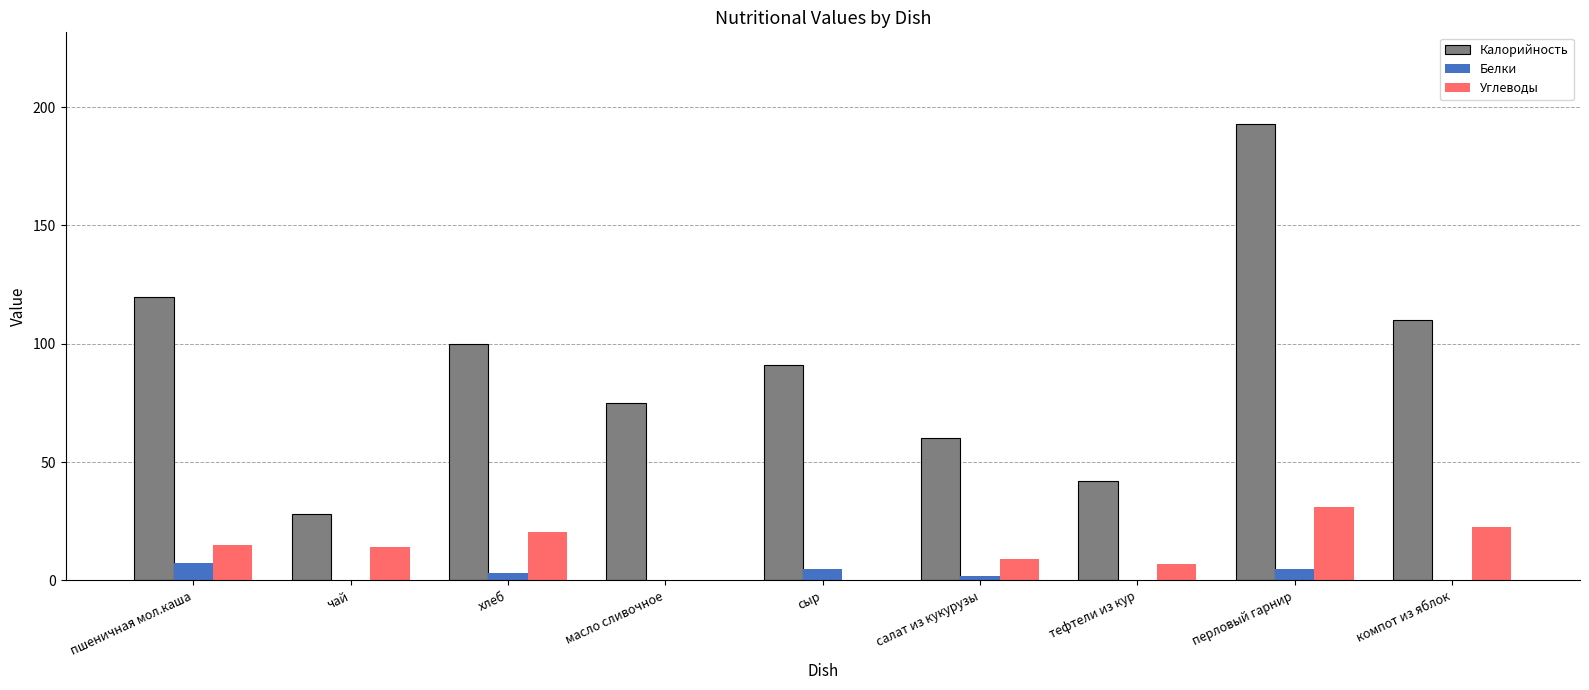

Which series changed the most between пшеничная мол.каша and перловый гарнир?

Калорийность